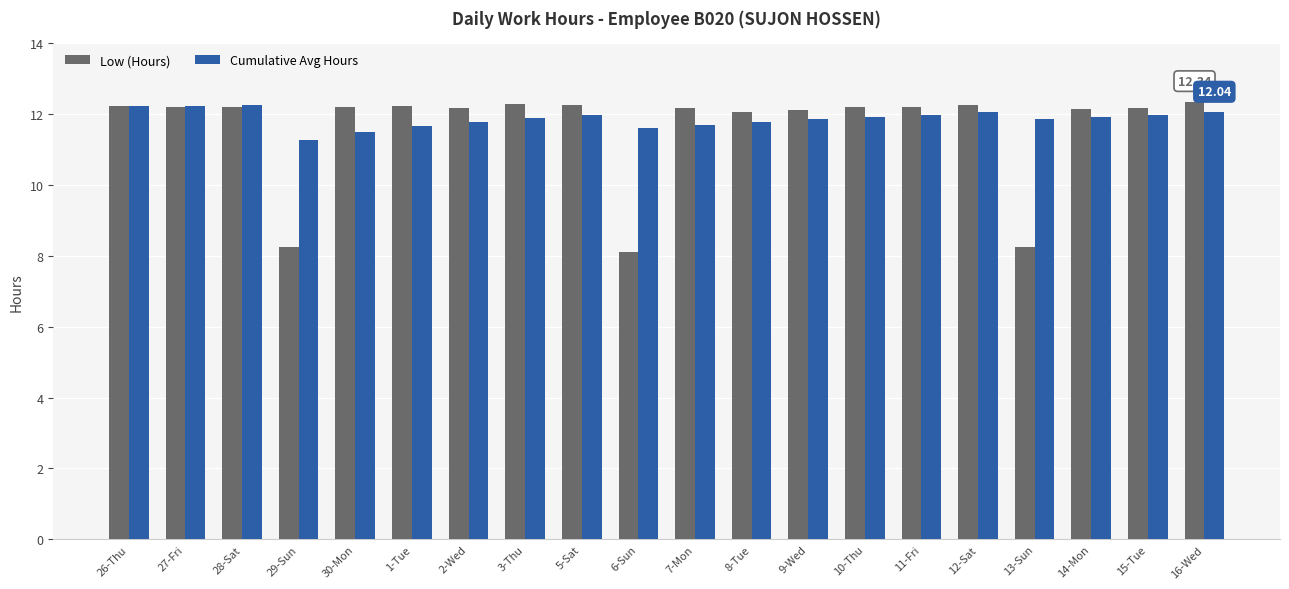

What is the sum of all Low (Hours) values?

231.9